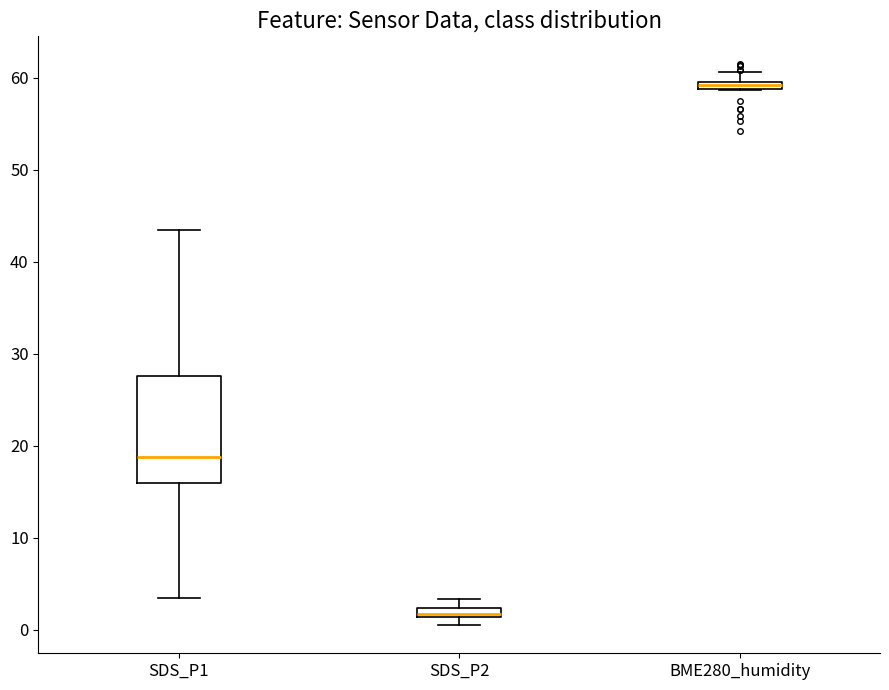

Which box's median line is the lowest?

SDS_P2